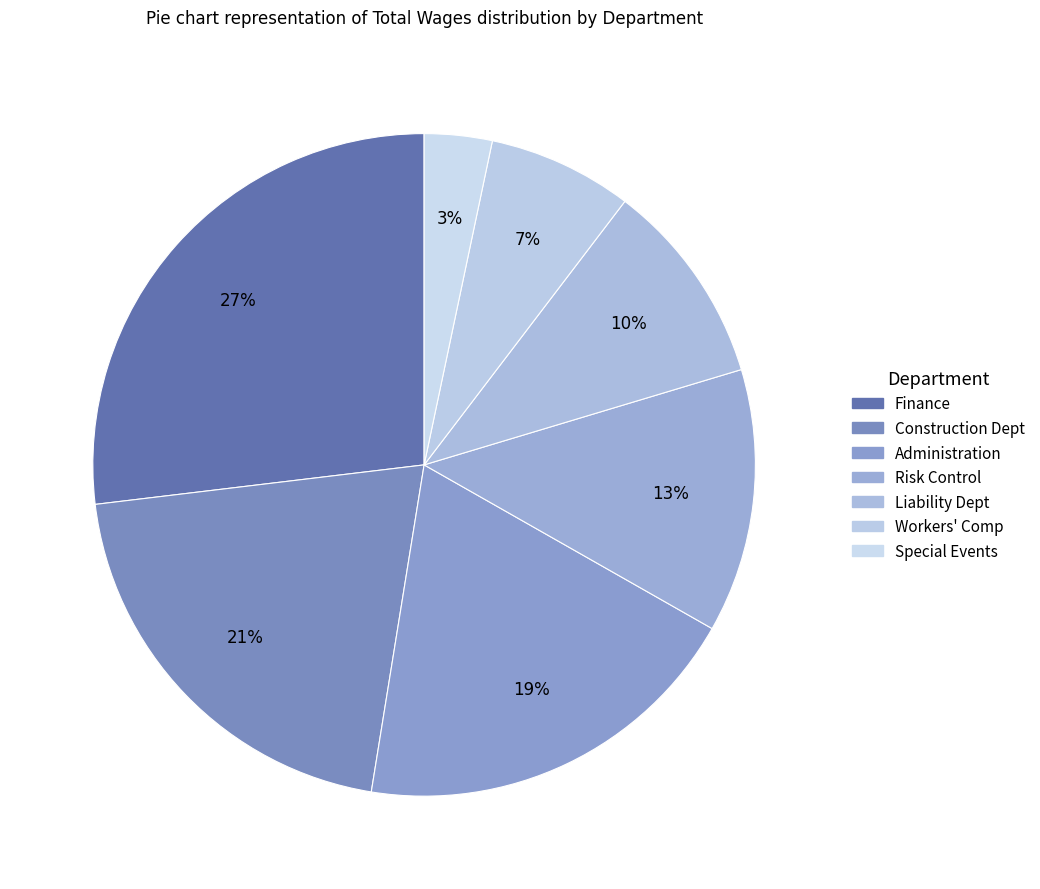

Count the number of slices in the pie.

7